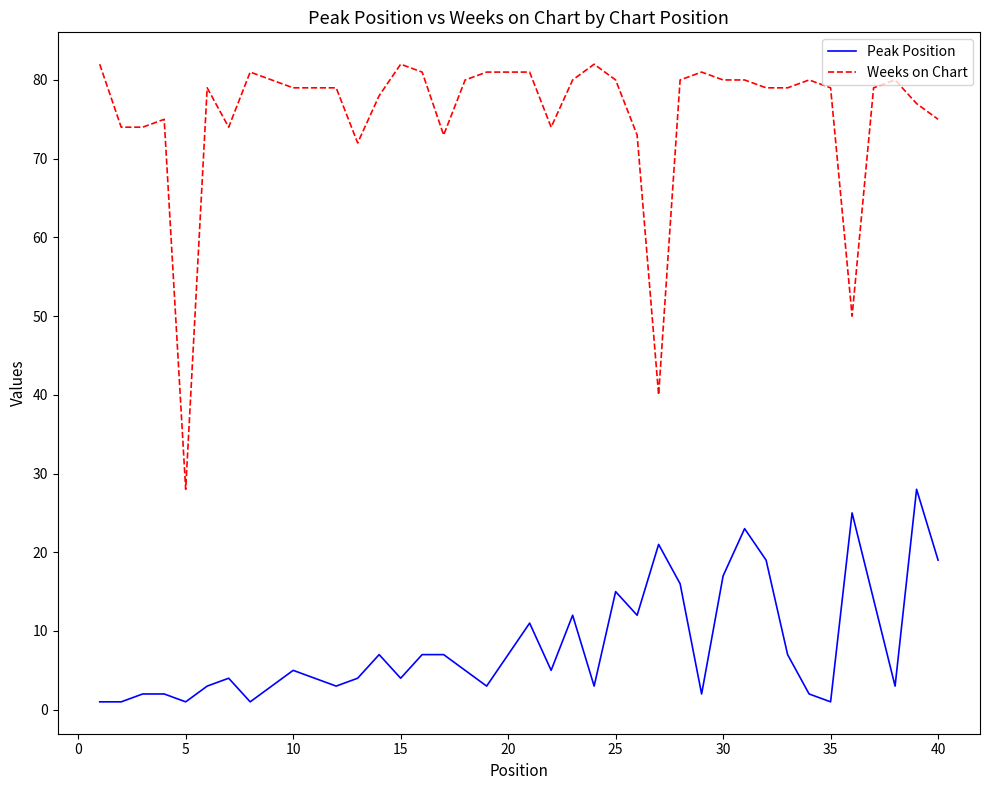

True or false: Peak Position and Weeks on Chart cross at least once.

False